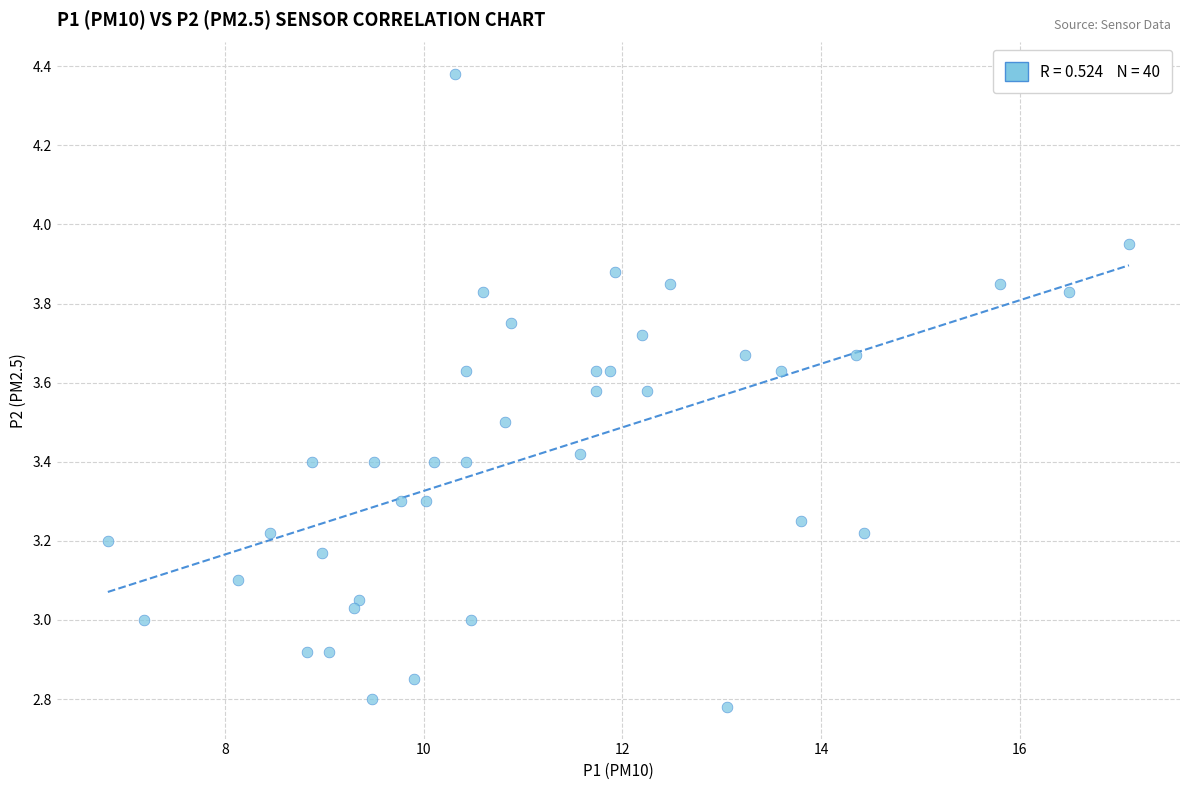

What is the range of Y values (max minus min)?

1.6